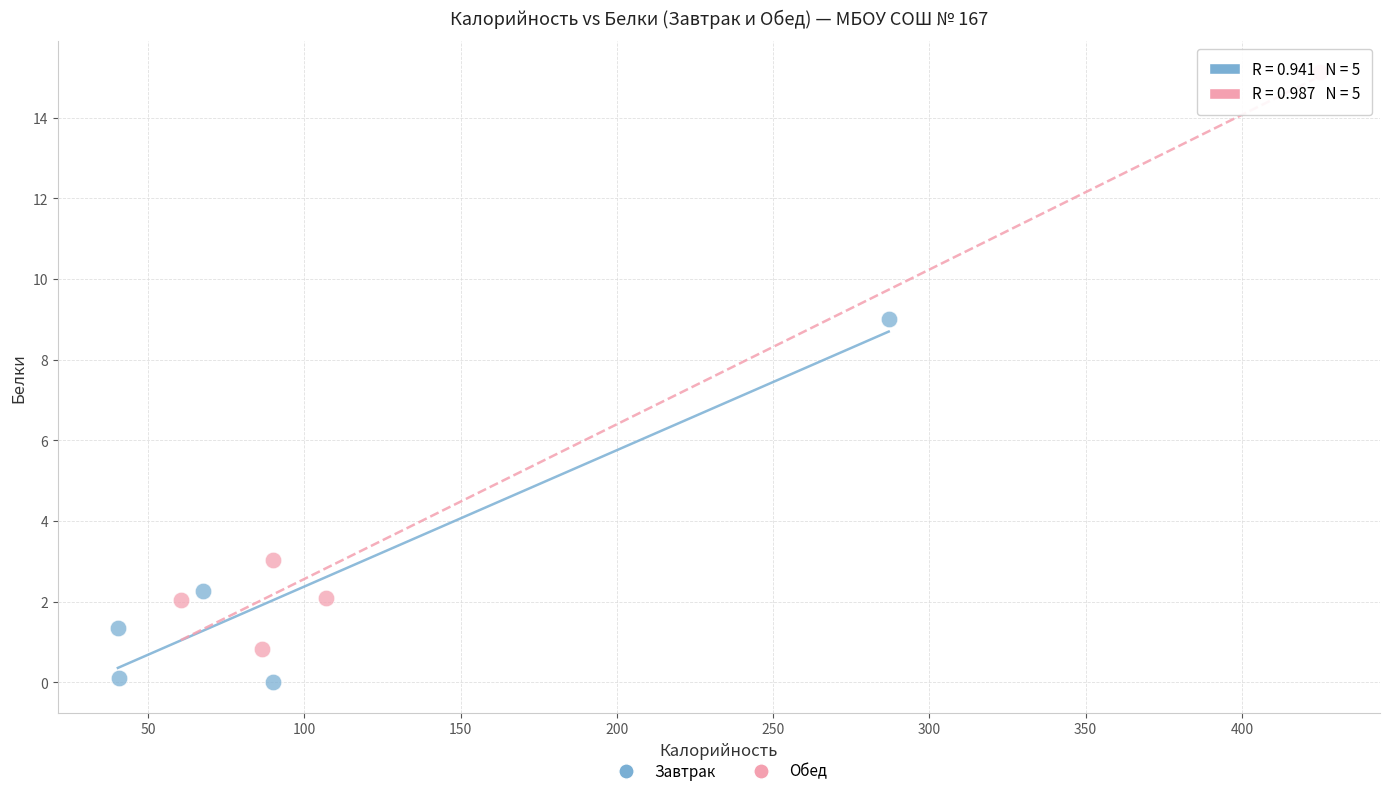

Which series contains the lowest Y value?

Завтрак